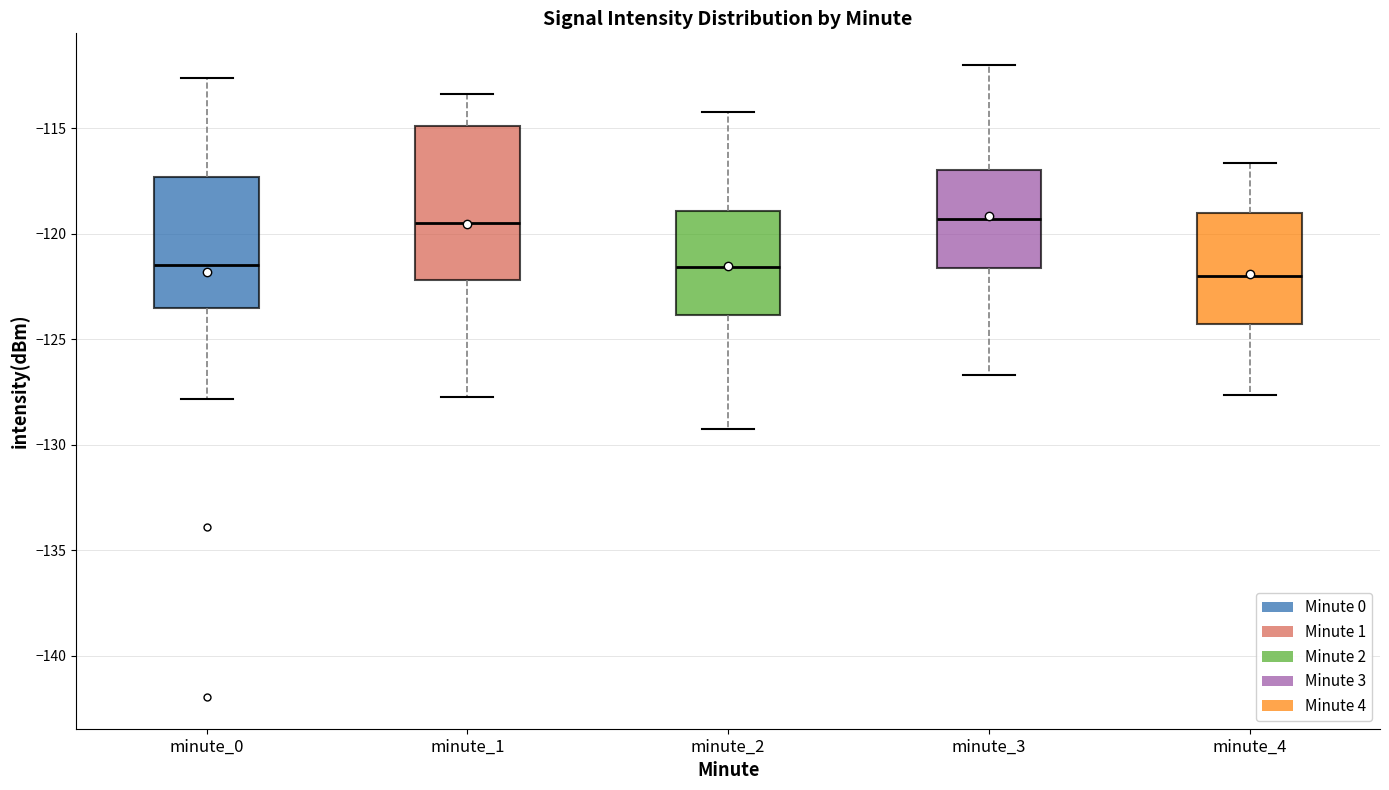

Where is the upper edge of the box for minute_0 on the y-axis? The values are not printed on the chart, so give them approximately, as read against the axis.

-117.5